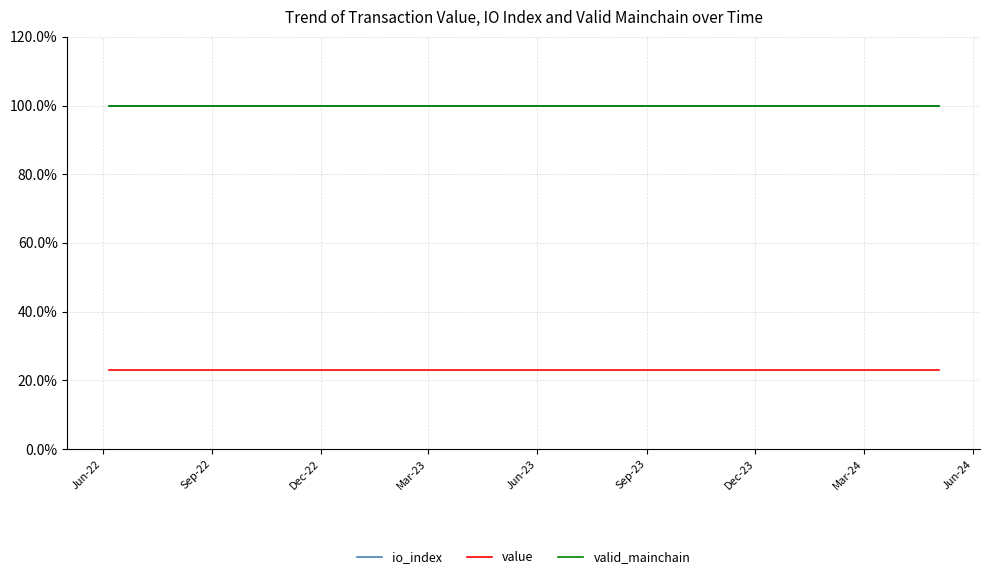

True or false: value and io_index cross at least once.

False